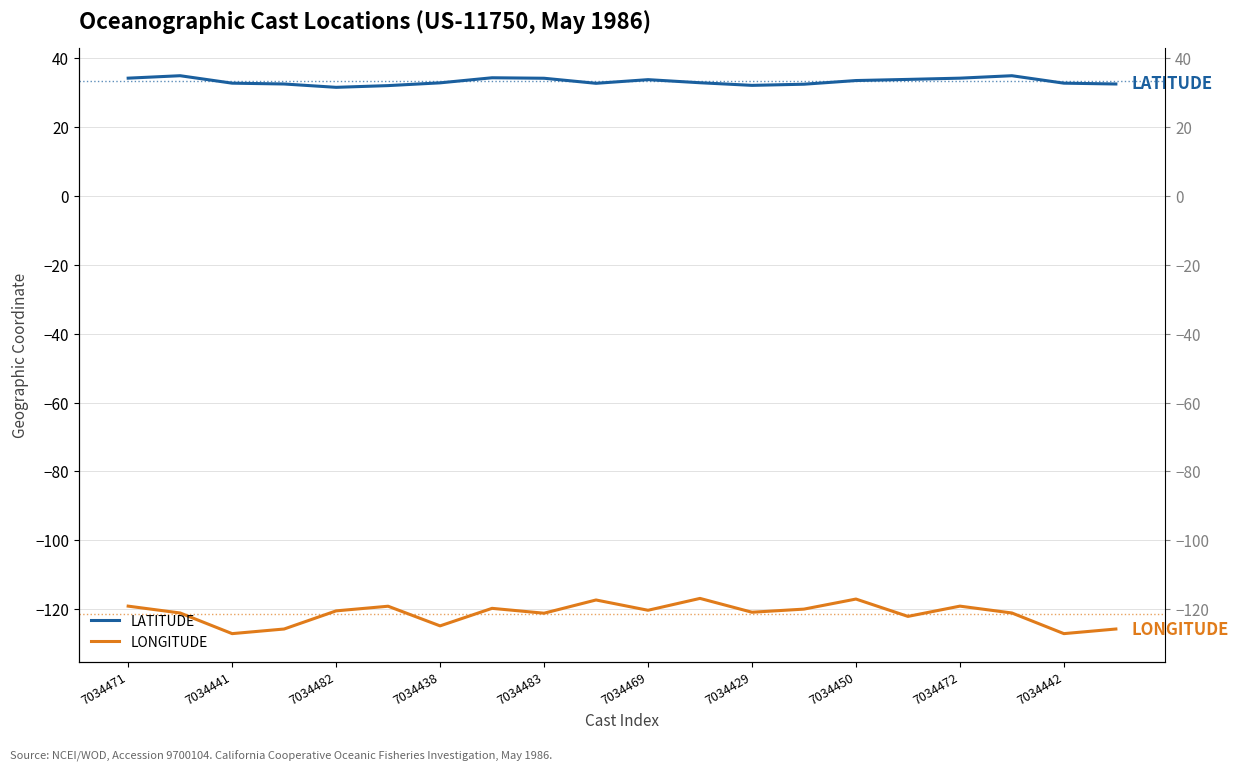

How many lines are shown in the chart?

2